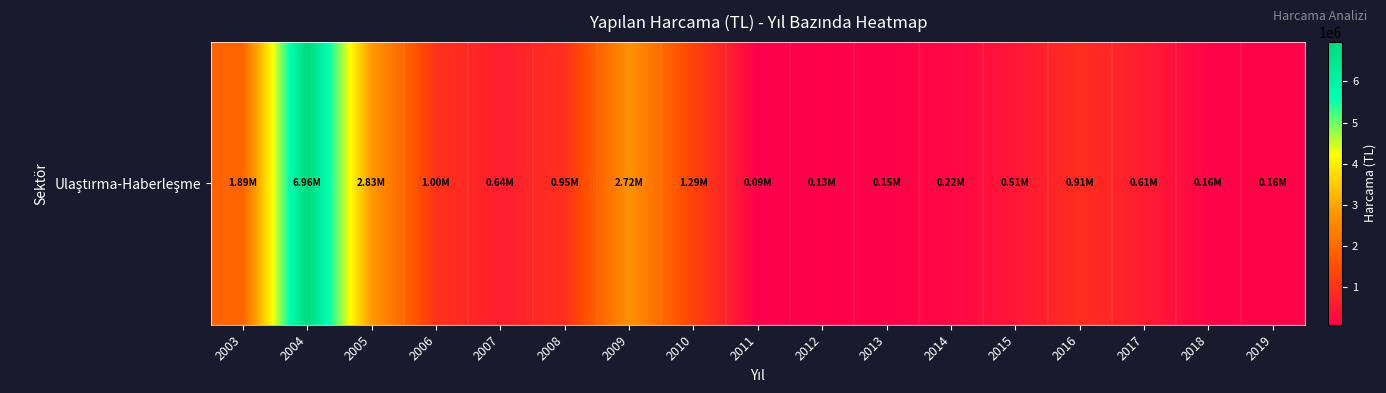

Rank the categories by value from highest to lowest.

2004, 2005, 2009, 2003, 2010, 2006, 2008, 2016, 2007, 2017, 2015, 2014, 2019, 2018, 2013, 2012, 2011